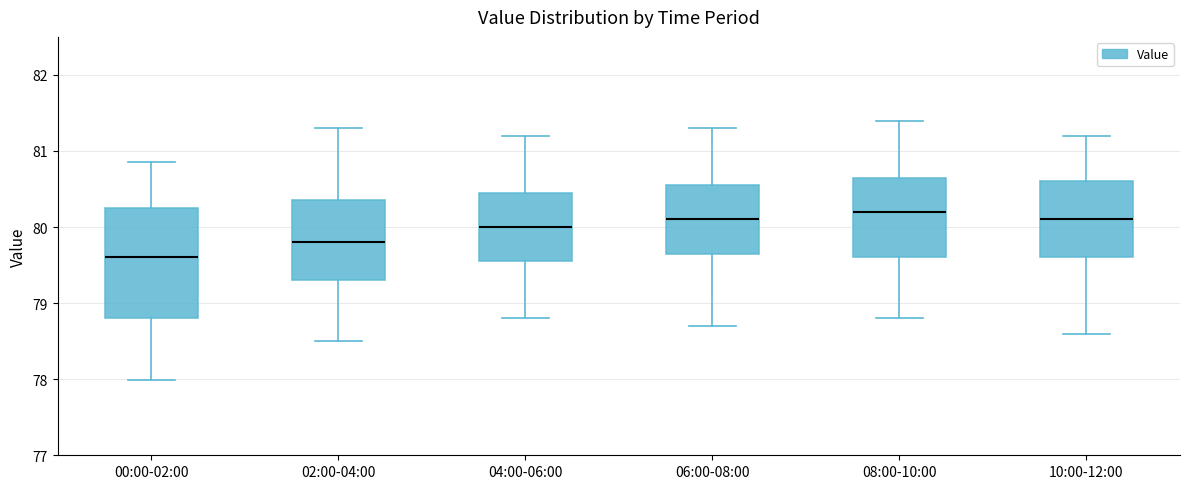

Where is the lower edge of the box for 02:00-04:00 on the y-axis? The values are not printed on the chart, so give them approximately, as read against the axis.

79.3